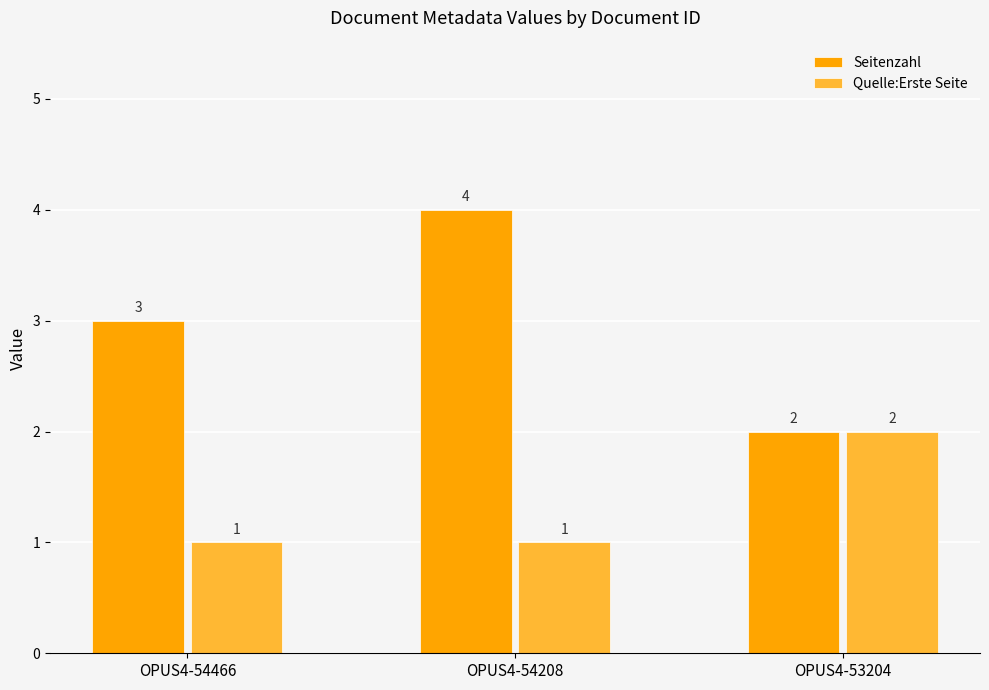

Reading right to left, extract all data points from this chart.

Seitenzahl: OPUS4-53204=2	OPUS4-54208=4	OPUS4-54466=3
Quelle:Erste Seite: OPUS4-53204=2	OPUS4-54208=1	OPUS4-54466=1